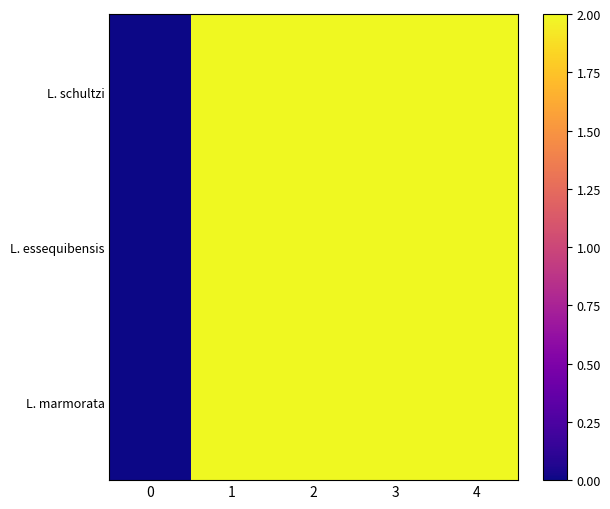

Reading right to left, extract all data points from this chart.

L. schultzi: 4=2	3=2	2=2	1=2	0=0
L. essequibensis: 4=2	3=2	2=2	1=2	0=0
L. marmorata: 4=2	3=2	2=2	1=2	0=0